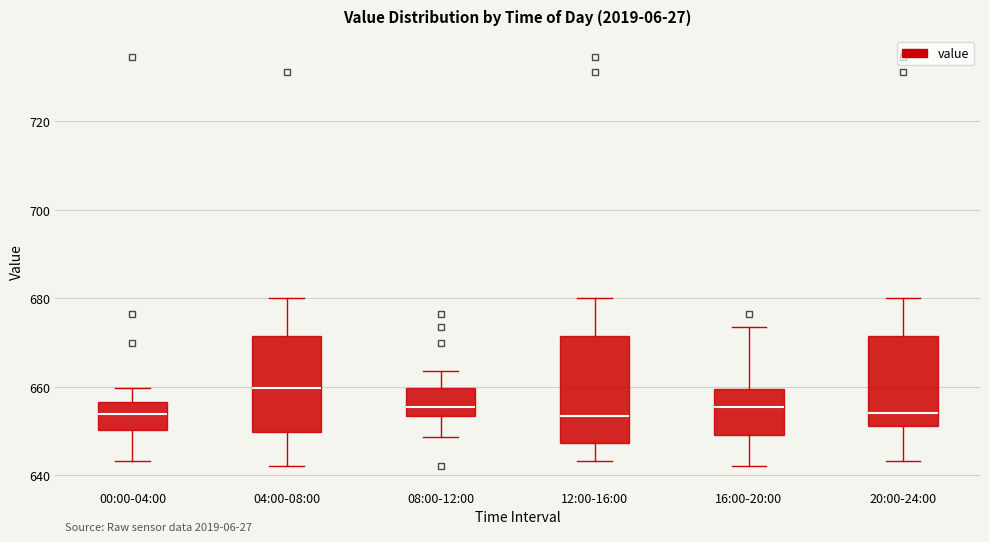

Comparing the boxes themselves (not the whiskers), which one is the tallest?

12:00-16:00